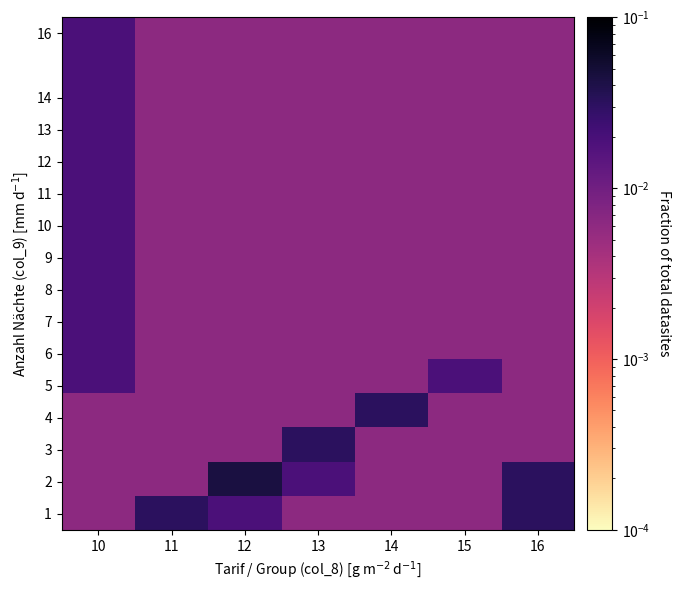

At which category does the chart reach its minimum across all series?

10